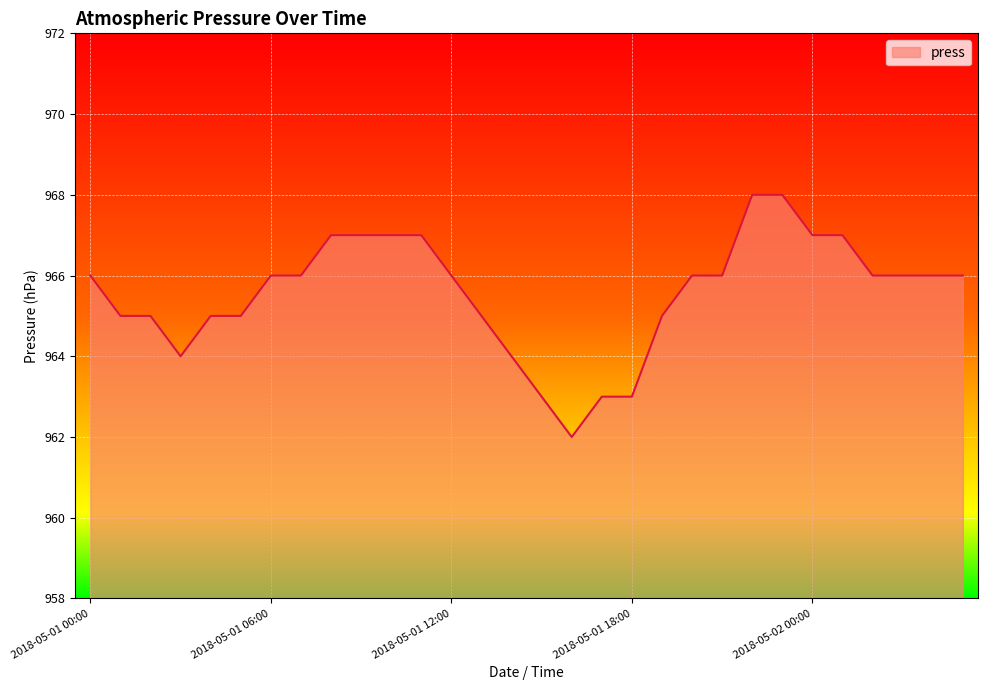

What is the difference between the maximum and minimum values?

6